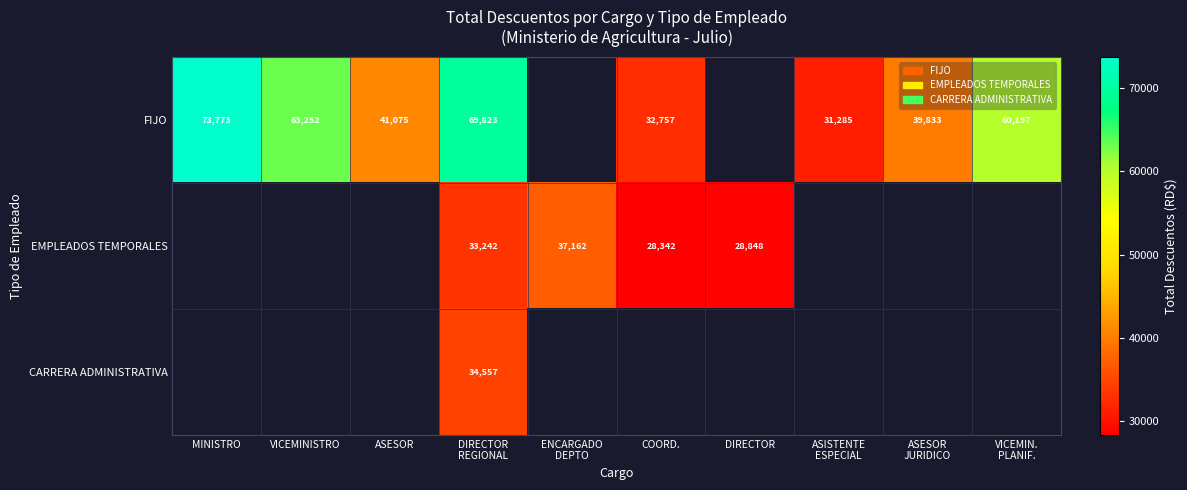

At how many categories does at least one series exceed 72611?

1